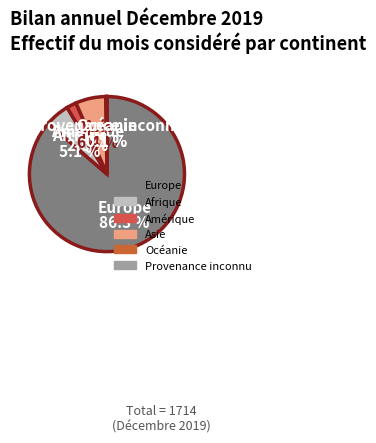

Between Europe and Afrique, which is larger?

Europe